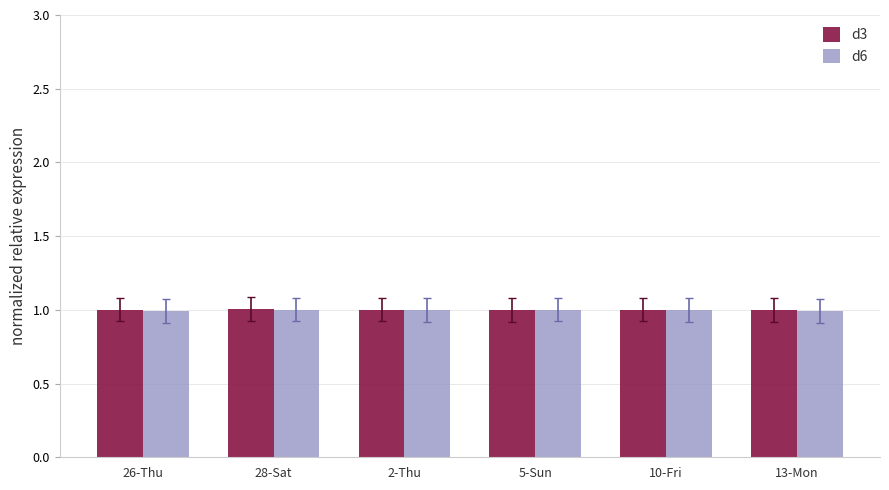

What value does the d6 series have at 2-Thu?

1.0